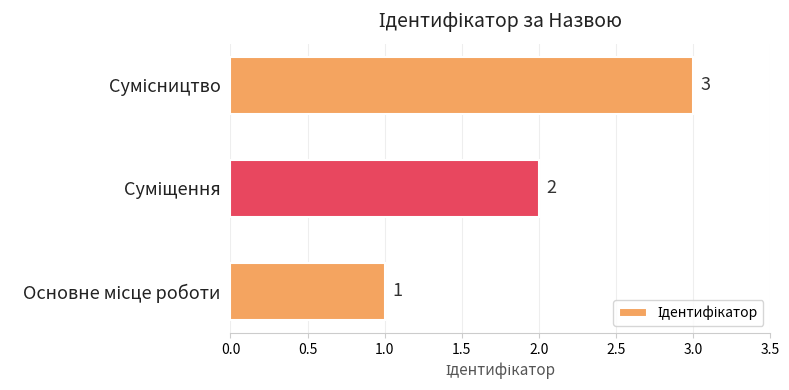

Count the values in the range 1 to 3.

3